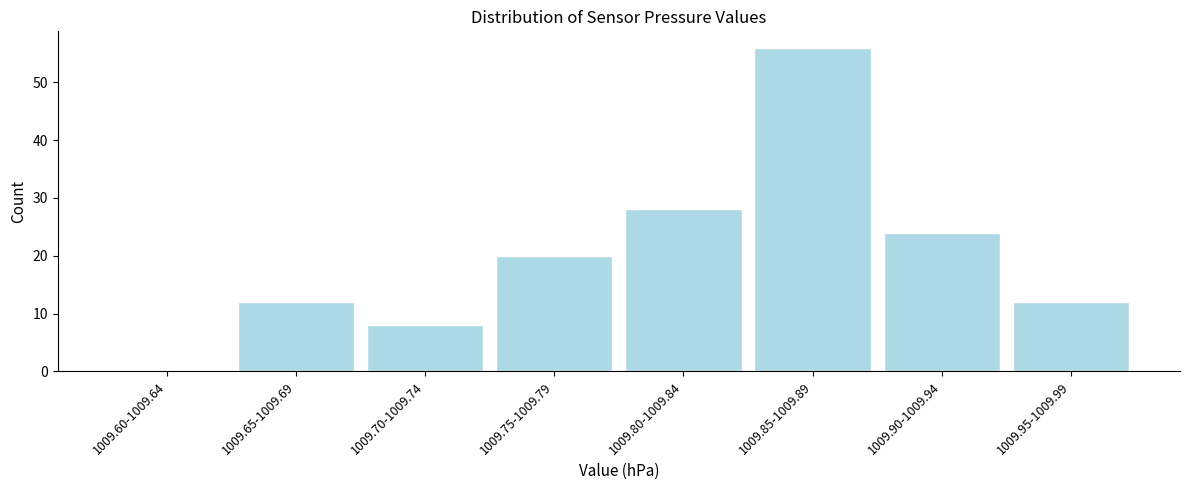

Reading left to right, what are all the values shown in this chart?

1009.60-1009.64=0	1009.65-1009.69=12	1009.70-1009.74=8	1009.75-1009.79=20	1009.80-1009.84=28	1009.85-1009.89=56	1009.90-1009.94=24	1009.95-1009.99=12